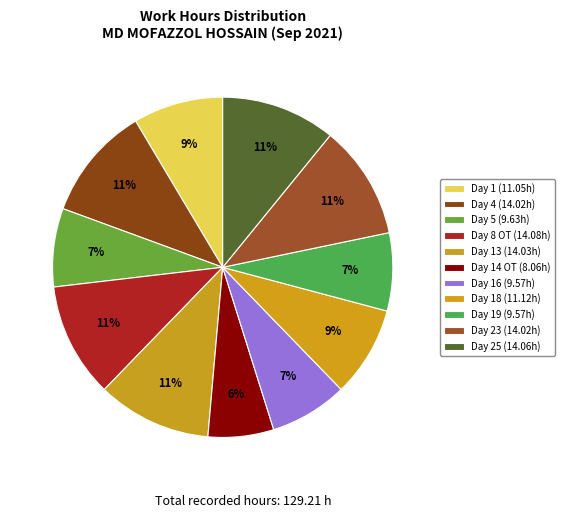

To the nearest percent, what is the difference between the largest and smallest slice percentages?

5%